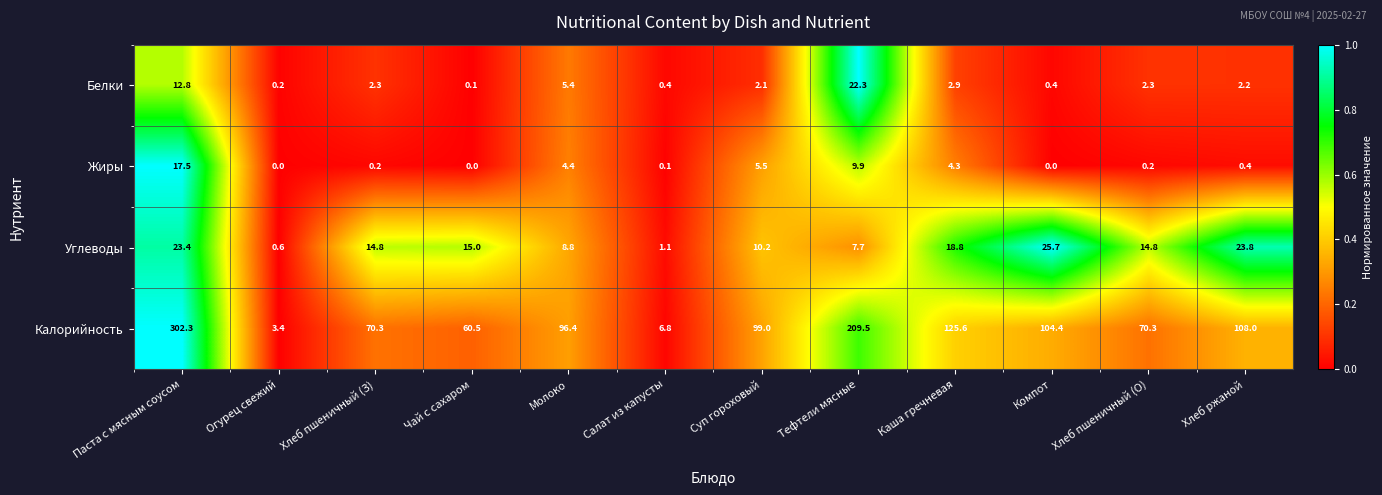

The Жиры series shows 4.4 at Молоко. True or false?

True